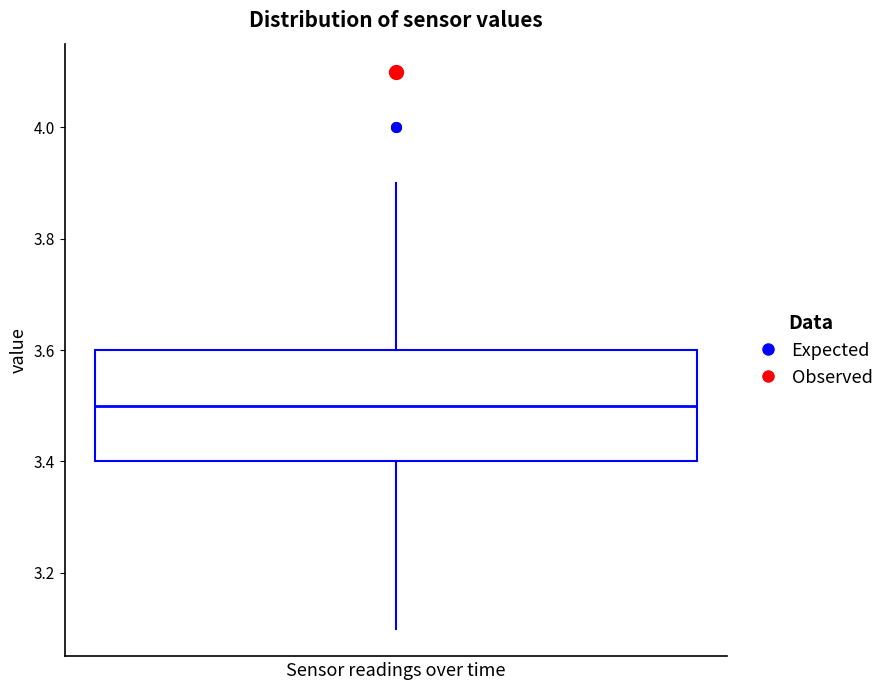

Transcribe this box plot: give where the median line is, the range the box spans, and where the two whiskers end, as read against the y-axis. The values are not printed on the chart, so give them approximately, as read against the axis.

median 3.5, box 3.4 to 3.6, whiskers 3.1 to 3.9